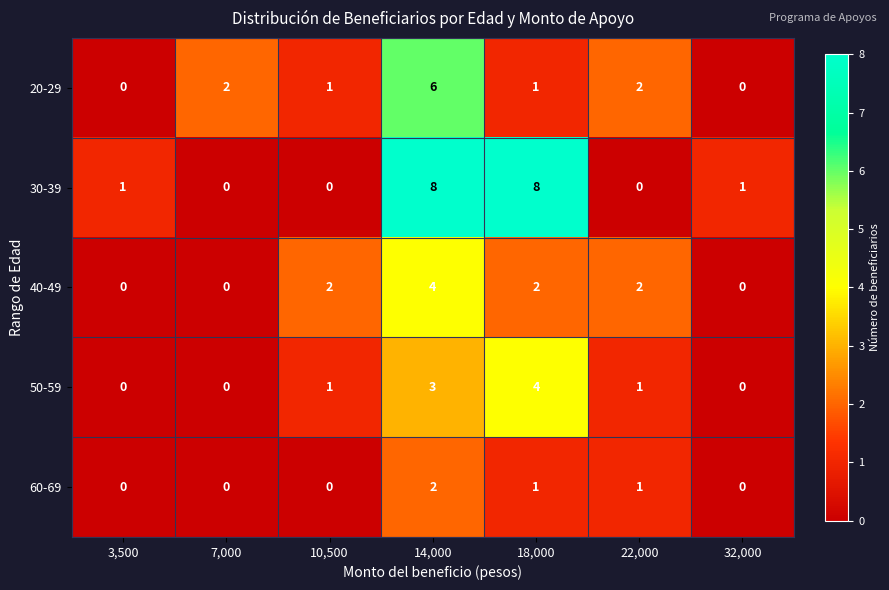

What is the difference between the maximum and minimum values in the 30-39 series?

8